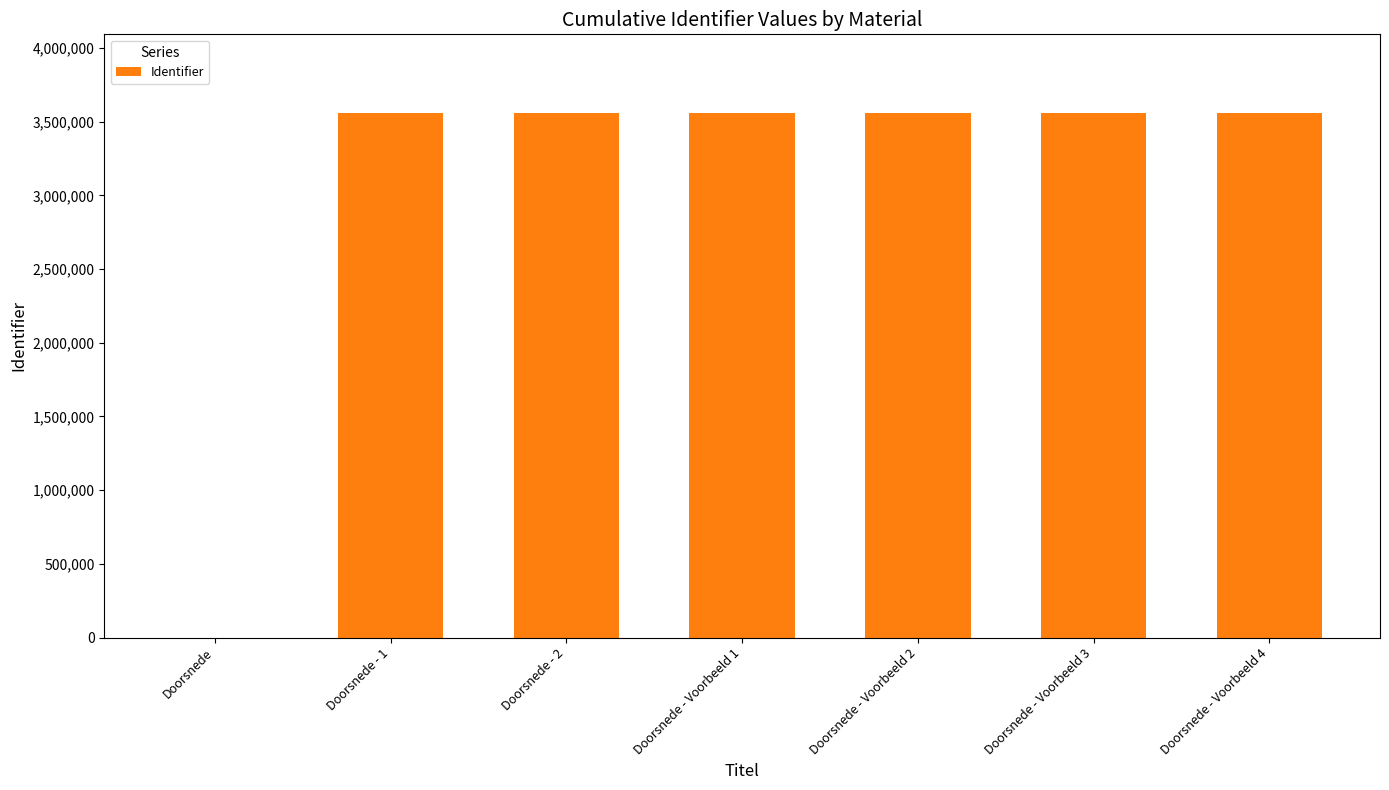

Where is the data nearest to the value 1779596?

Doorsnede - 1